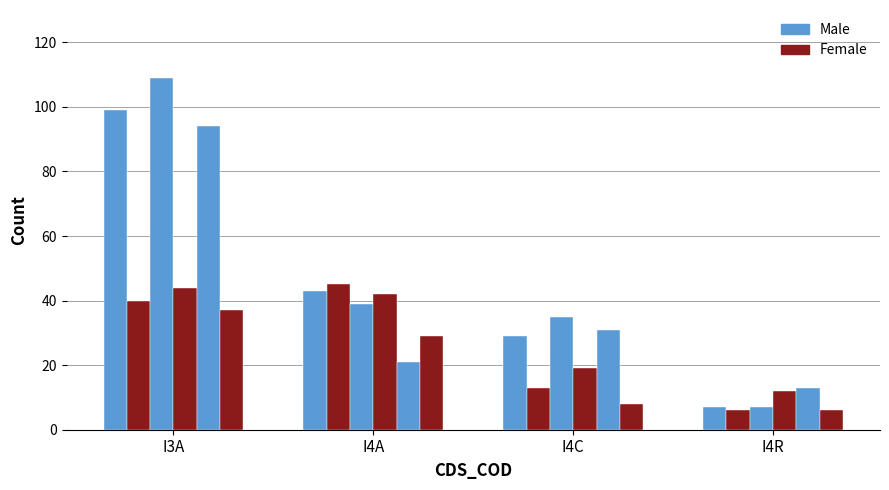

How many series are shown in this chart?

2